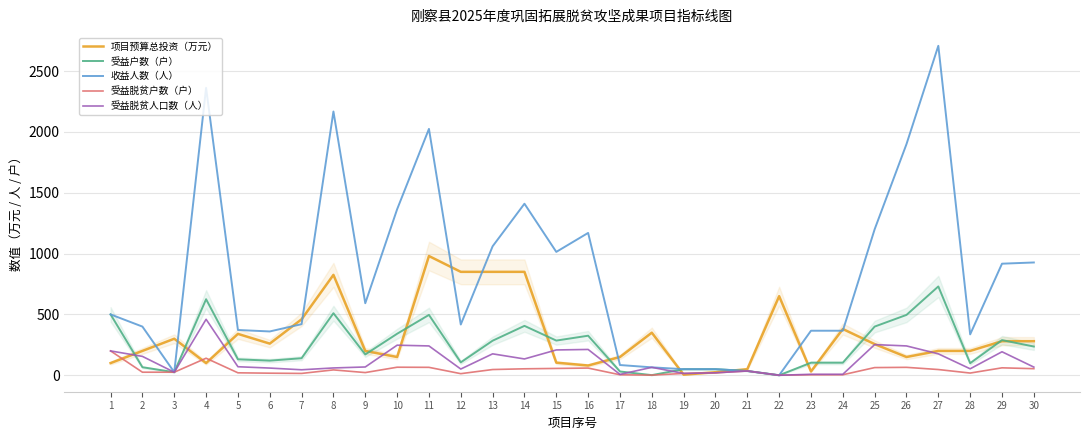

At which label is 受益户数（户） closest to 365?

10